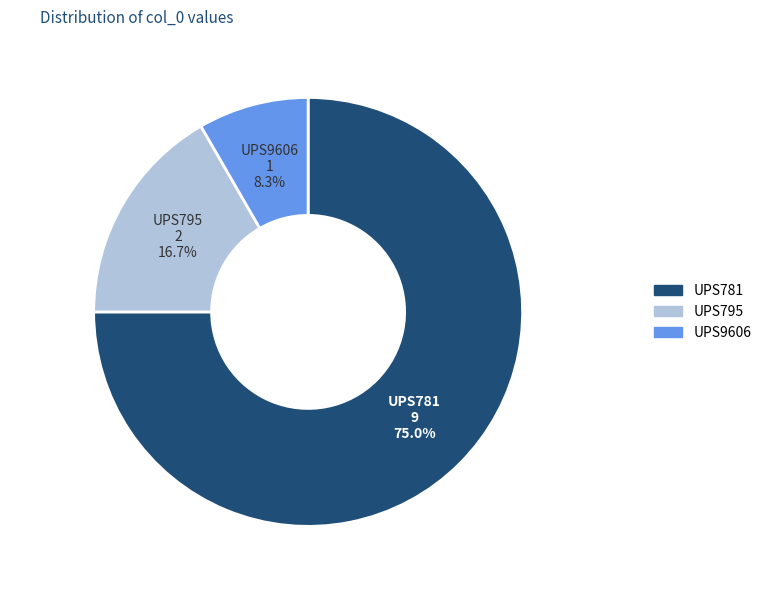

To the nearest percent, what is the average slice percentage?

33%